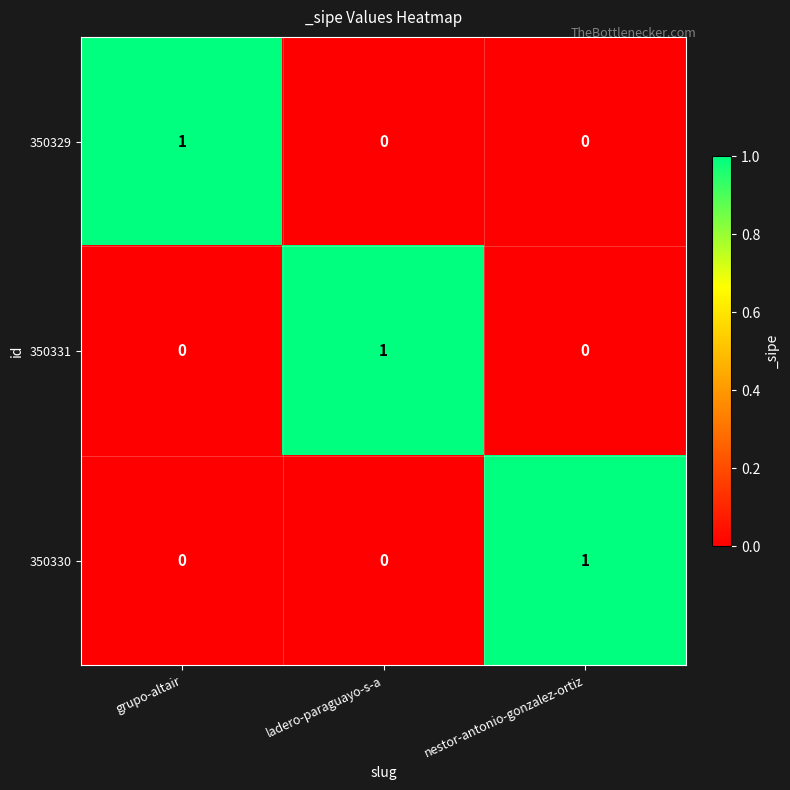

Reading left to right, extract all data points from this chart.

350329: grupo-altair=1	ladero-paraguayo-s-a=0	nestor-antonio-gonzalez-ortiz=0
350331: grupo-altair=0	ladero-paraguayo-s-a=1	nestor-antonio-gonzalez-ortiz=0
350330: grupo-altair=0	ladero-paraguayo-s-a=0	nestor-antonio-gonzalez-ortiz=1